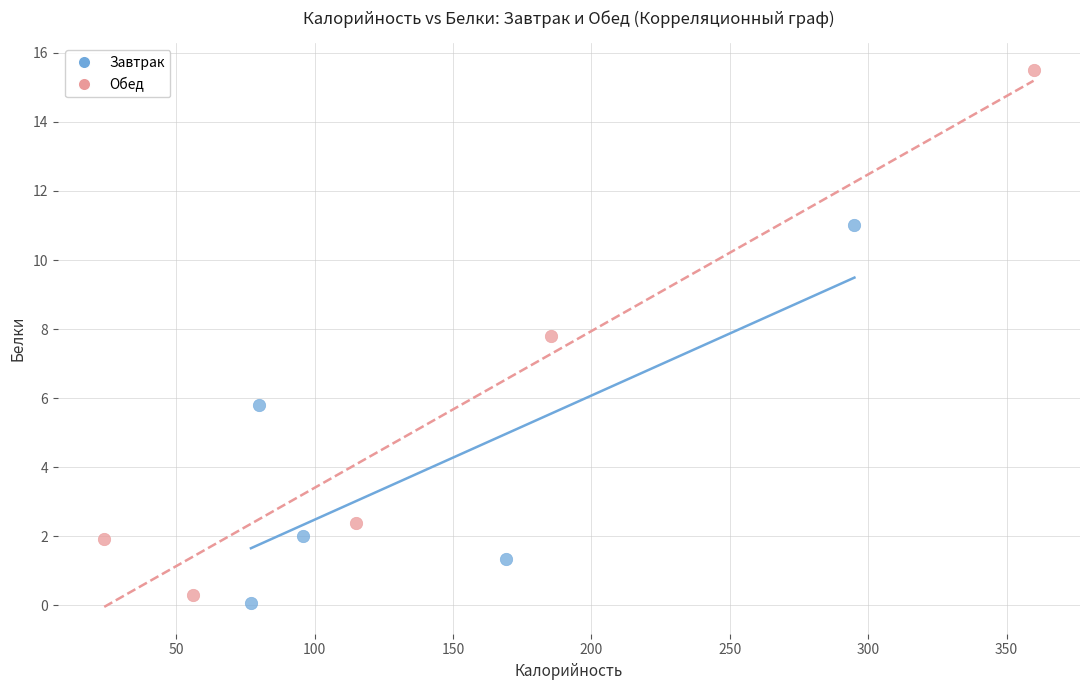

Which series contains the highest Y value?

Обед